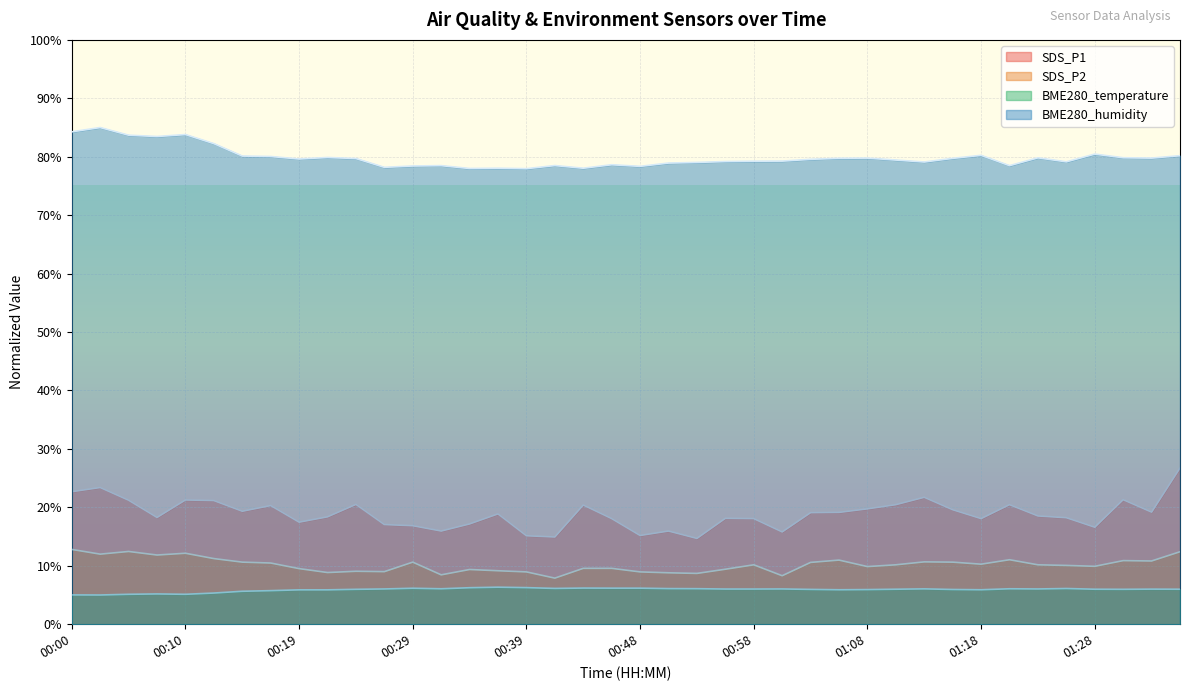

True or false: SDS_P2 and BME280_humidity cross at least once.

False